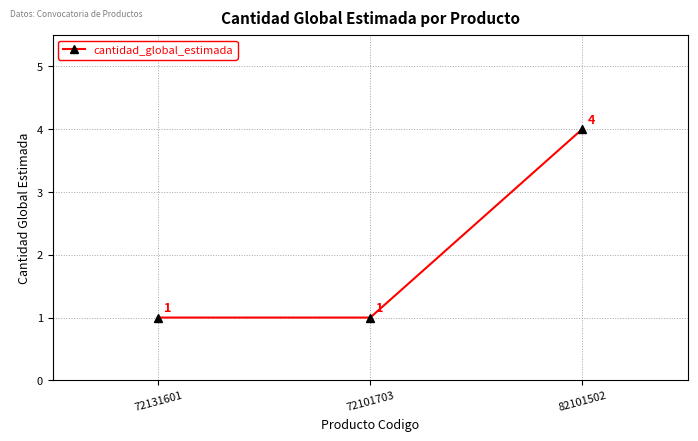

What is the greatest value displayed?

4